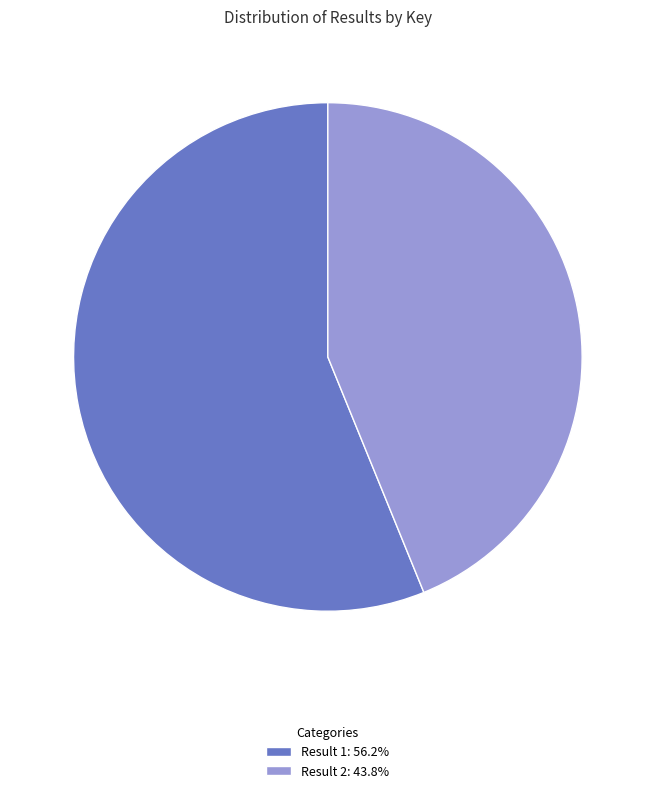

What is the ratio of the value at Result 2: 43.8% to the value at Result 1: 56.2%?

0.8